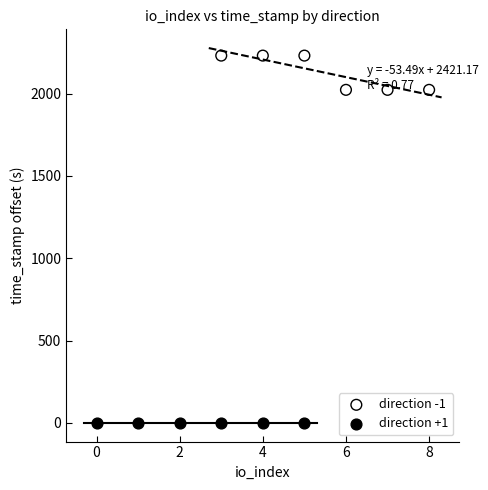

Which series contains the lowest Y value?

direction +1